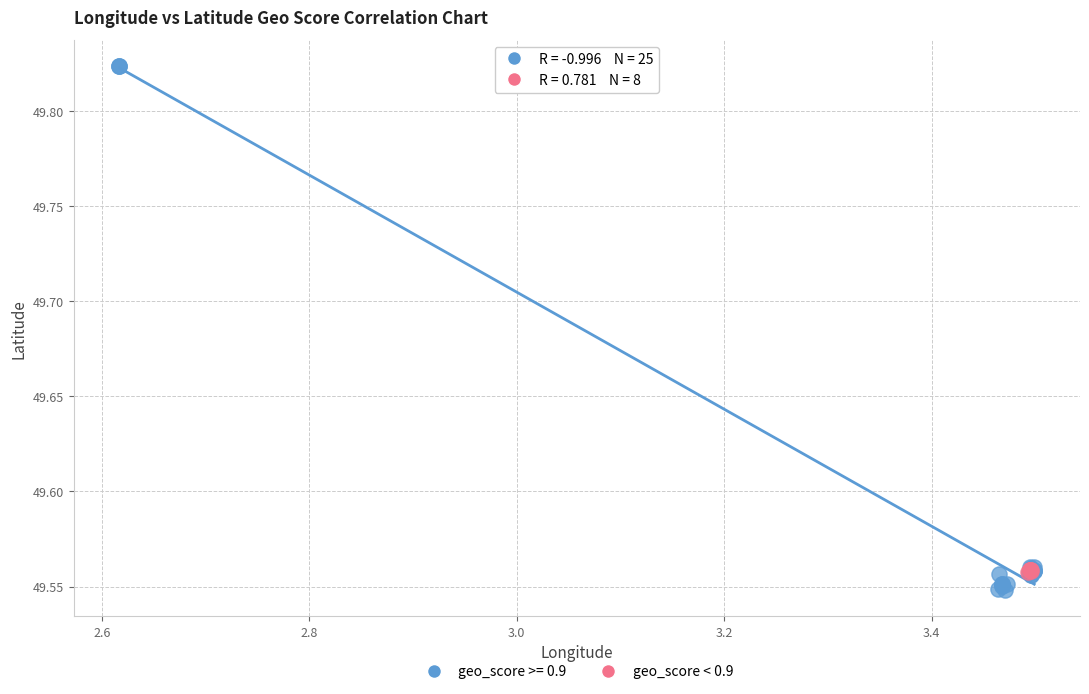

Which series has the widest spread of Y values?

geo_score >= 0.9